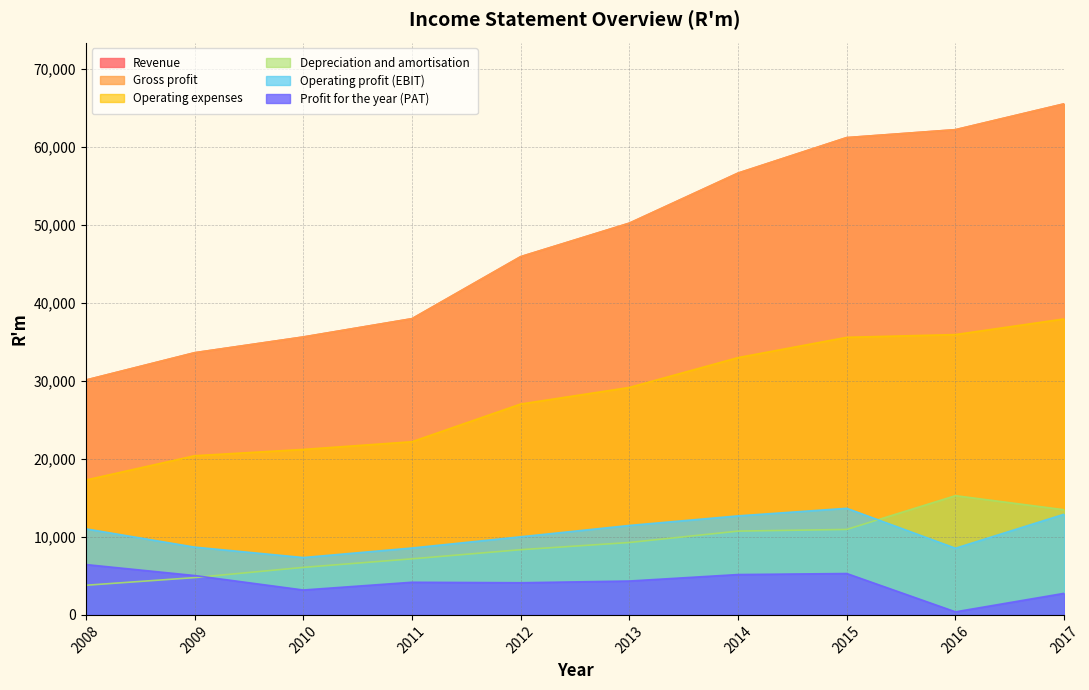

What is the value of the Operating profit (EBIT) point at the 7th from the left?

12686